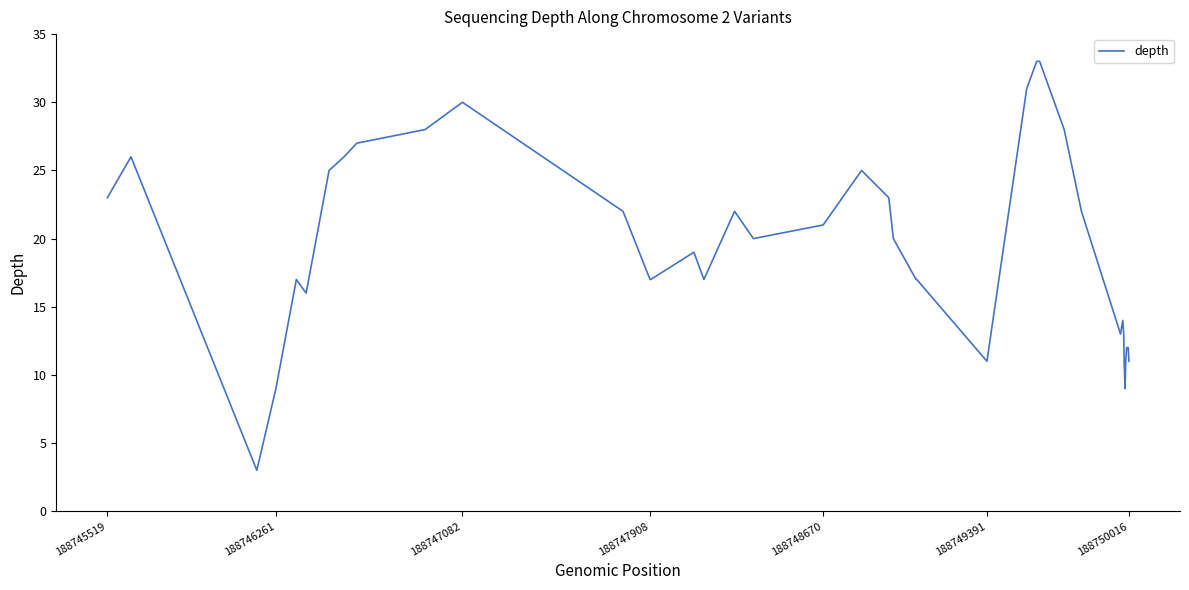

What is the difference between the maximum and minimum values?

30